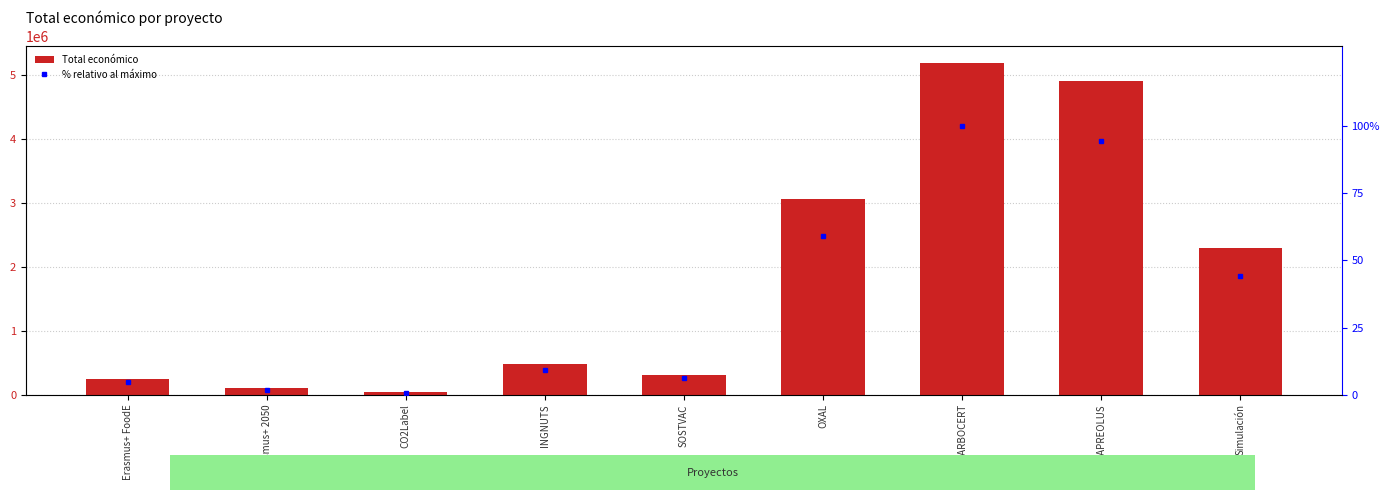

Which series changed the most between CO2Label and SOSTVAC?

Total económico